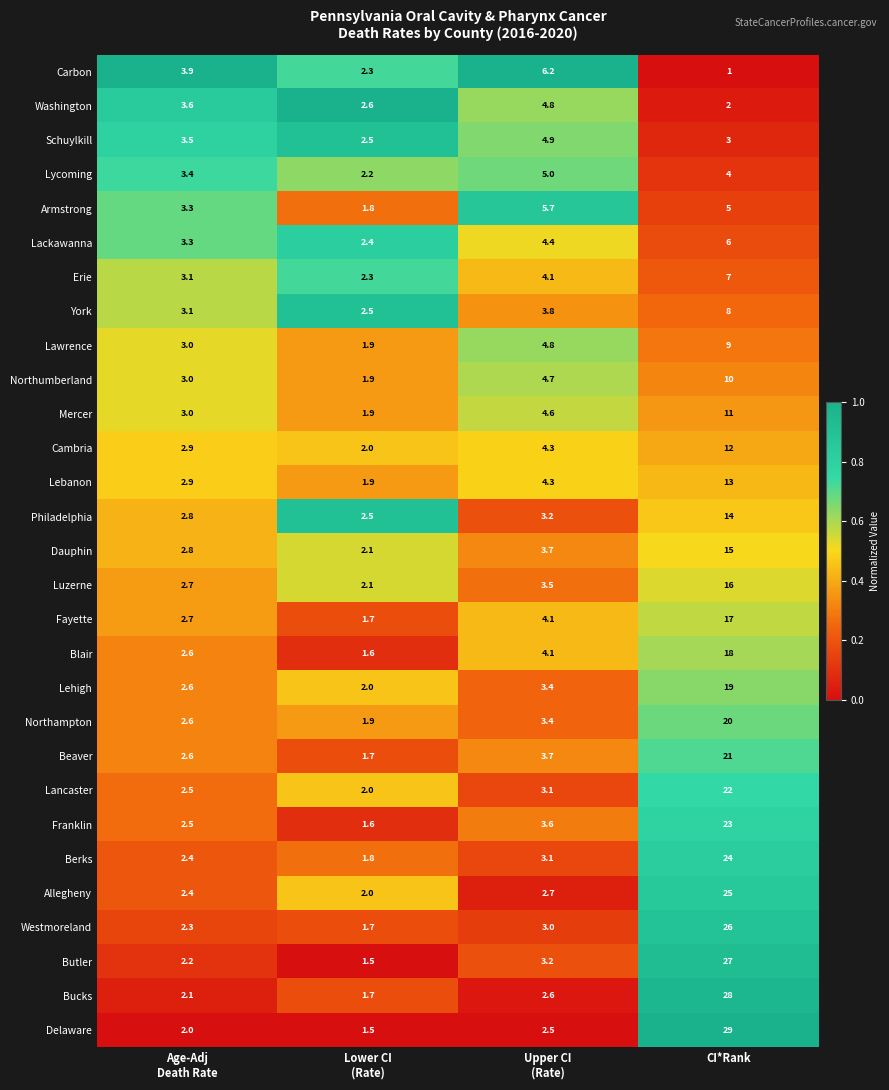

Rank the series by their maximum value, from lowest to highest.

Washington, Schuylkill, Lycoming, Armstrong, Lackawanna, Carbon, Erie, York, Lawrence, Northumberland, Mercer, Cambria, Lebanon, Philadelphia, Dauphin, Luzerne, Fayette, Blair, Lehigh, Northampton, Beaver, Lancaster, Franklin, Berks, Allegheny, Westmoreland, Butler, Bucks, Delaware